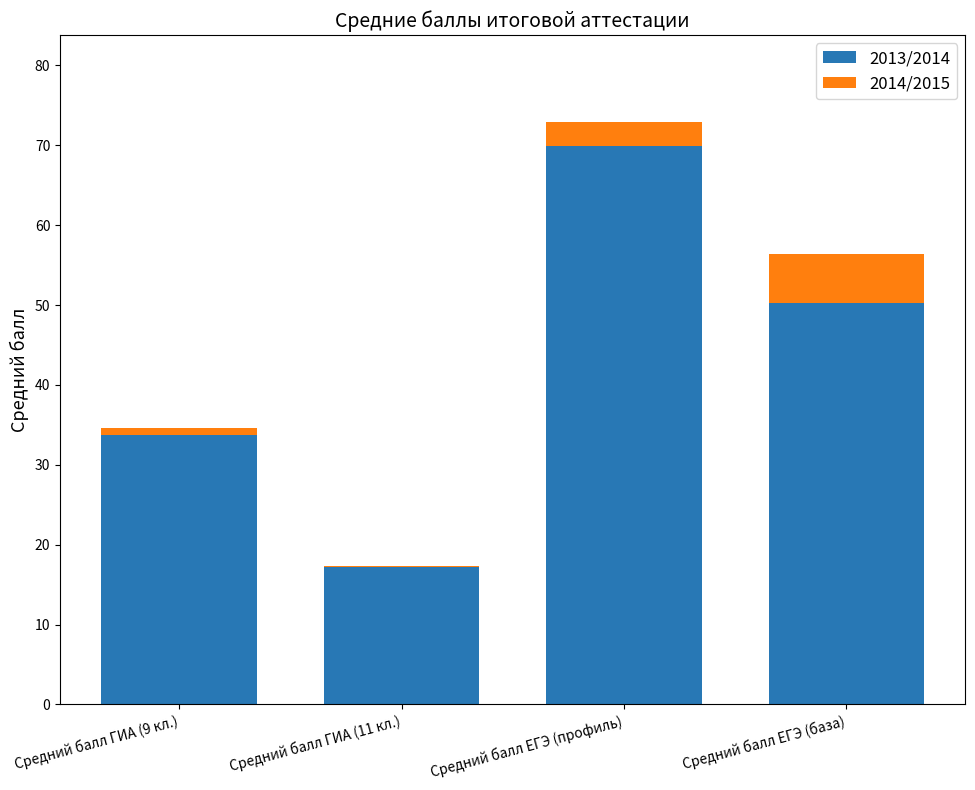

The value of 2013/2014 at Средний балл ГИА (11 кл.) is 17.2. True or false?

True